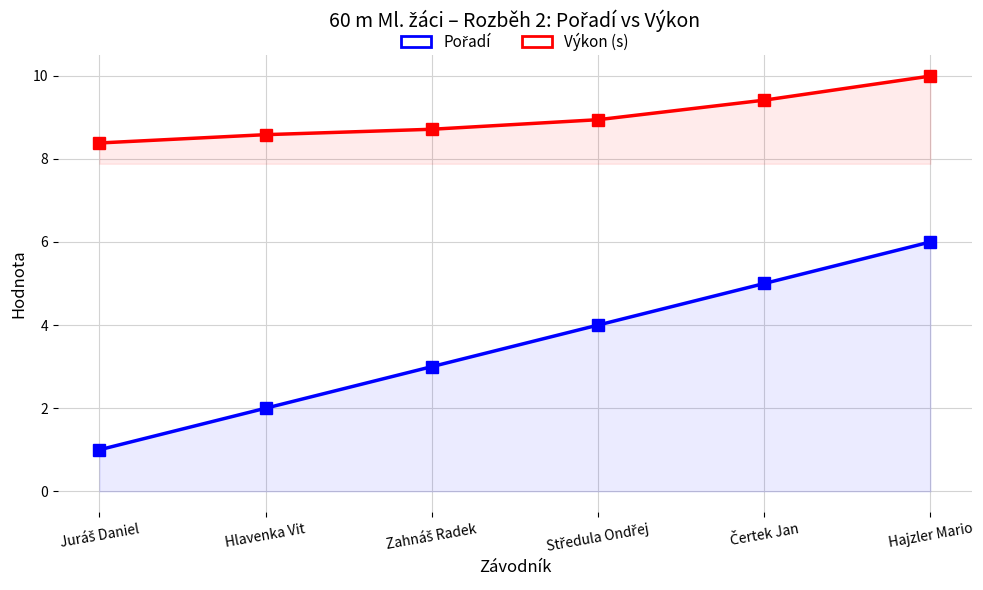

What is the sum of all Výkon (s) values?

54.0